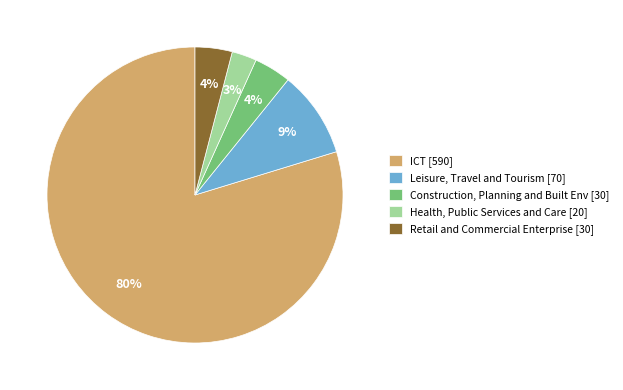

What is the largest slice in the pie chart?

ICT [590]